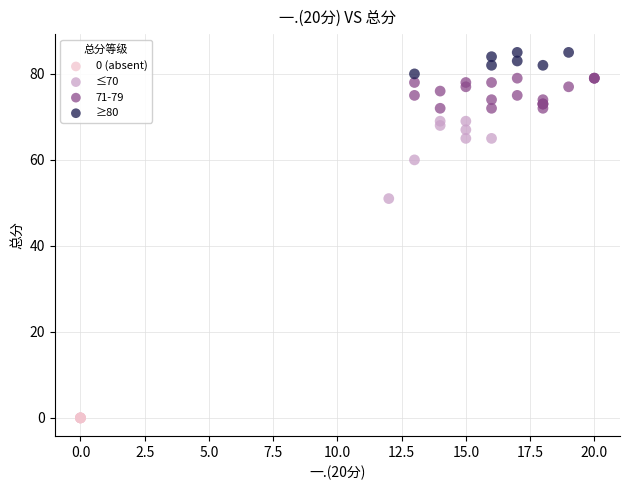

Which series contains the highest Y value?

≥80